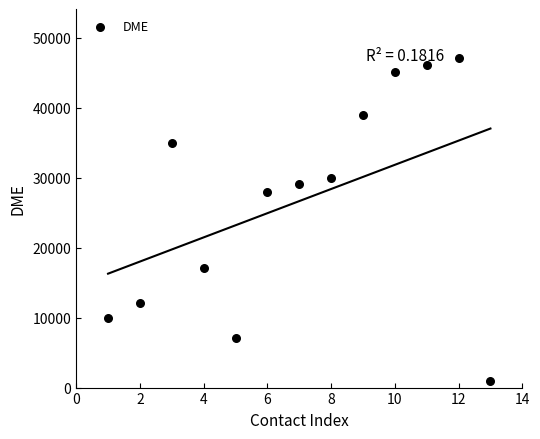

What is the range of X values (max minus min)?

12